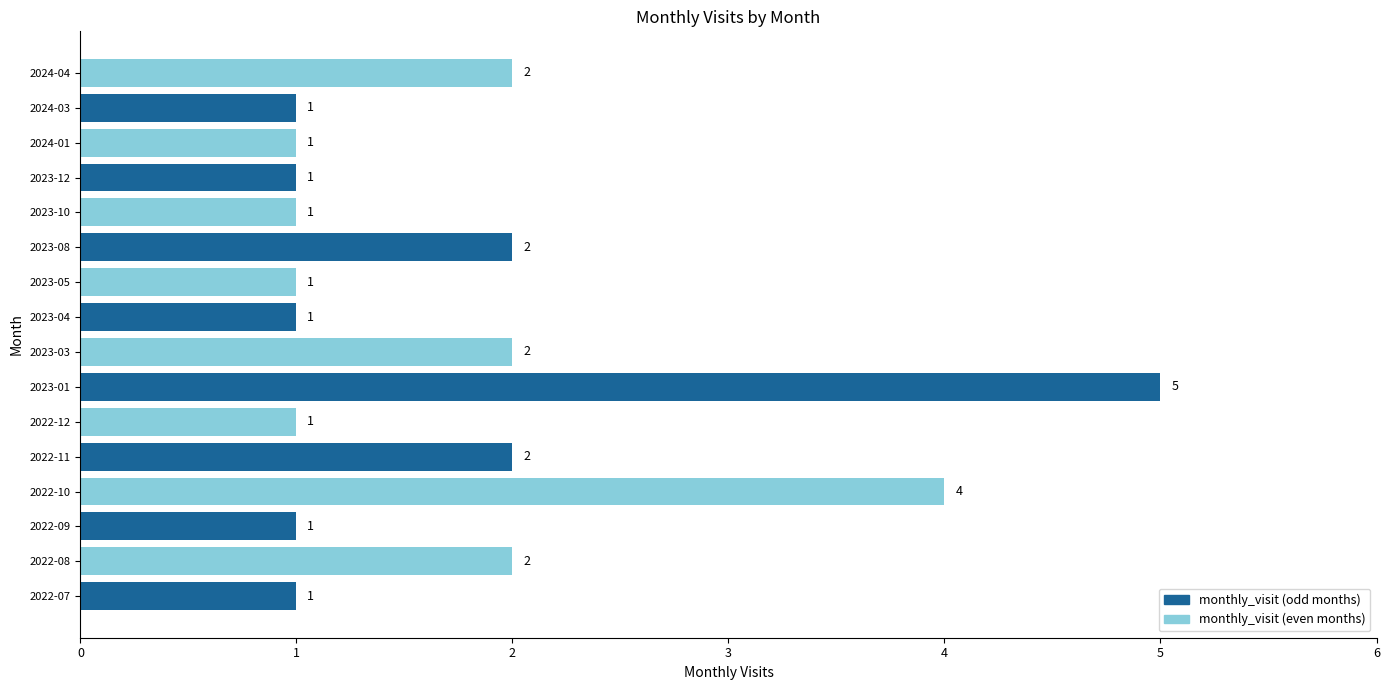

How many values are between 1 and 2?

14